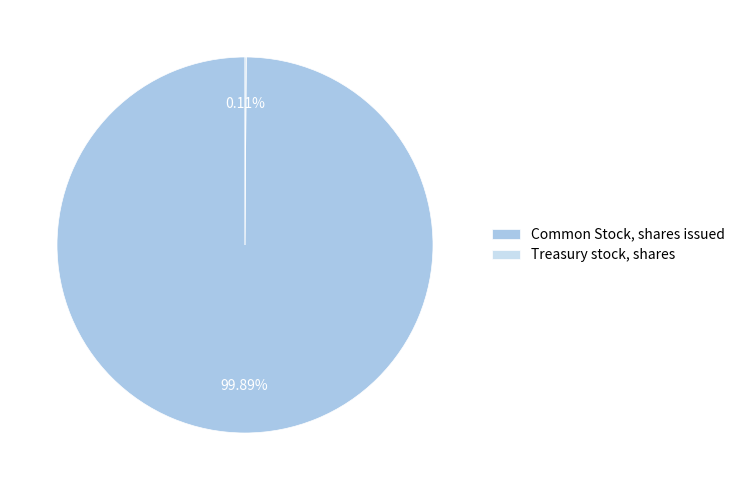

Is there any slice that represents more than half of the pie?

Yes